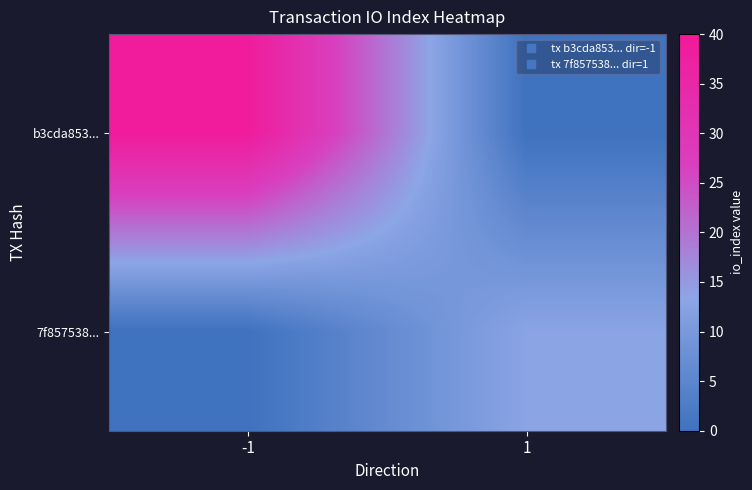

Which series has the largest range (max minus min)?

b3cda853...